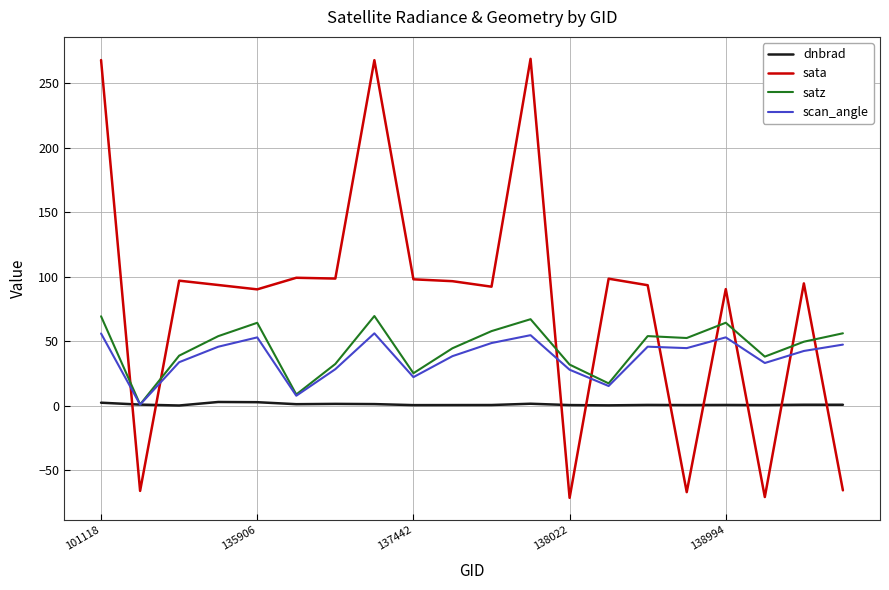

Which series has the largest total across all categories?

sata